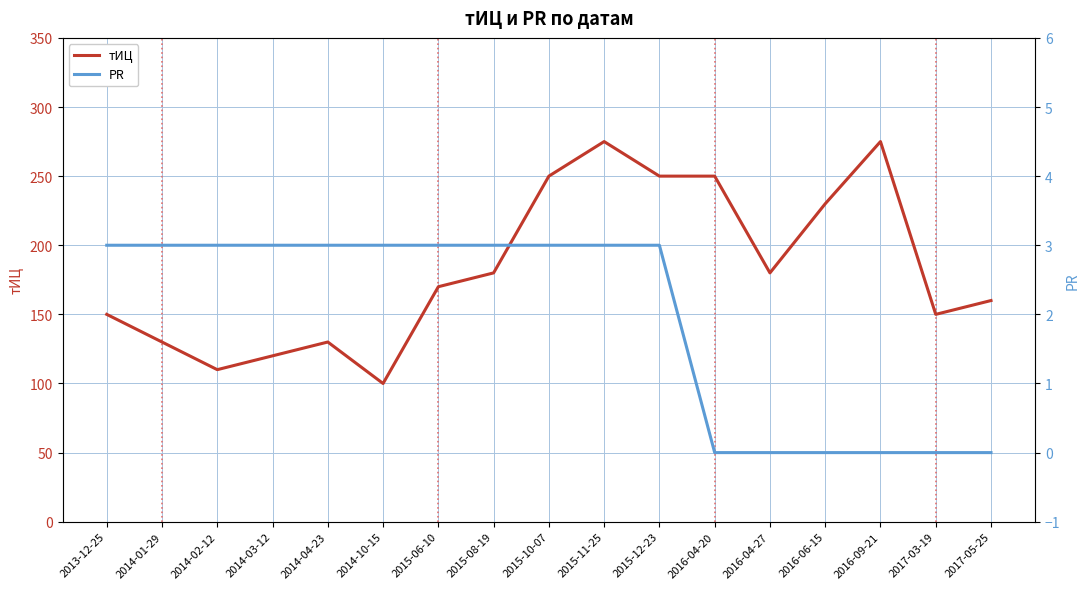

What is the value of the тИЦ point at the 9th from the left?

250